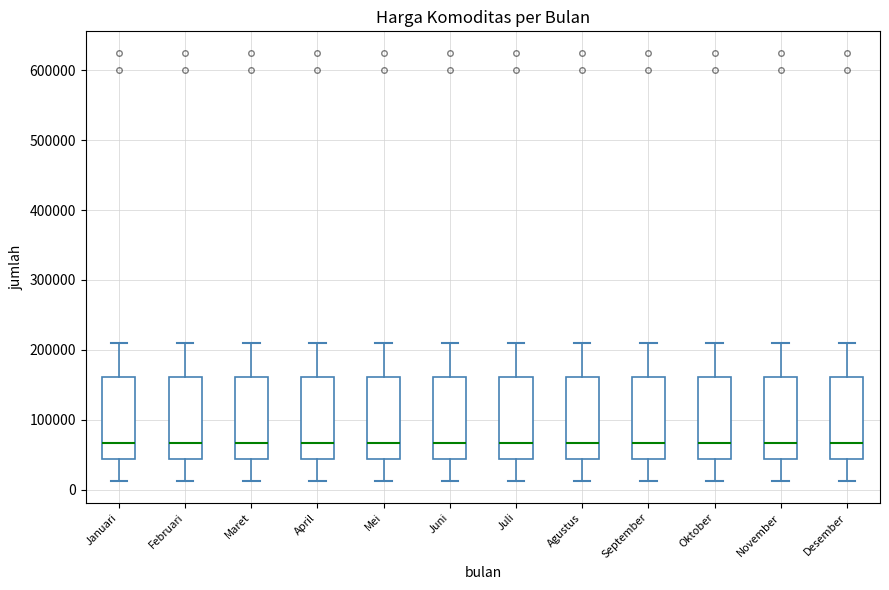

Where is the upper edge of the box for Desember on the y-axis? The values are not printed on the chart, so give them approximately, as read against the axis.

160000